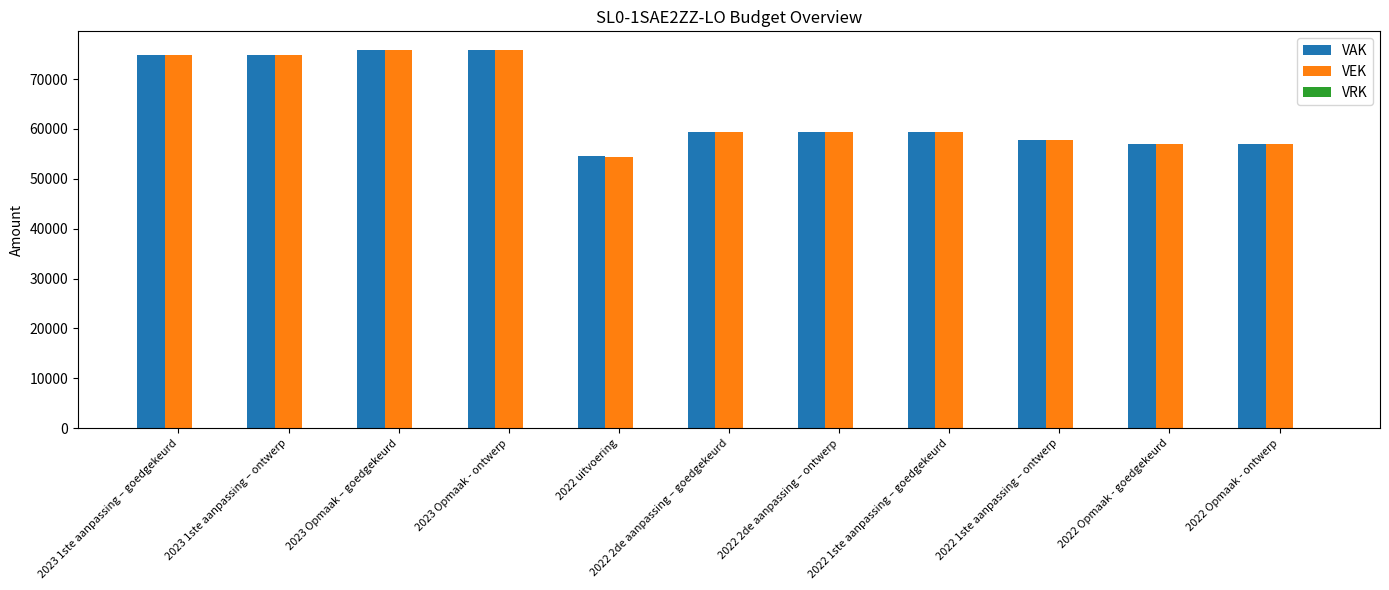

What is the total value across all series at 2022 uitvoering?

108993